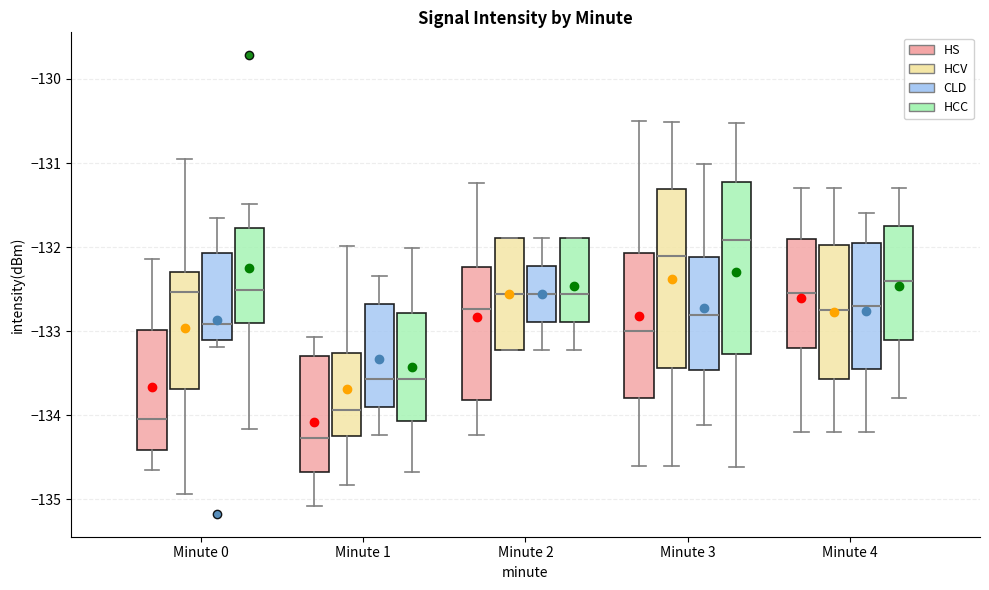

Where is the upper edge of the box for Minute 2 (HCV) on the y-axis? The values are not printed on the chart, so give them approximately, as read against the axis.

-131.9